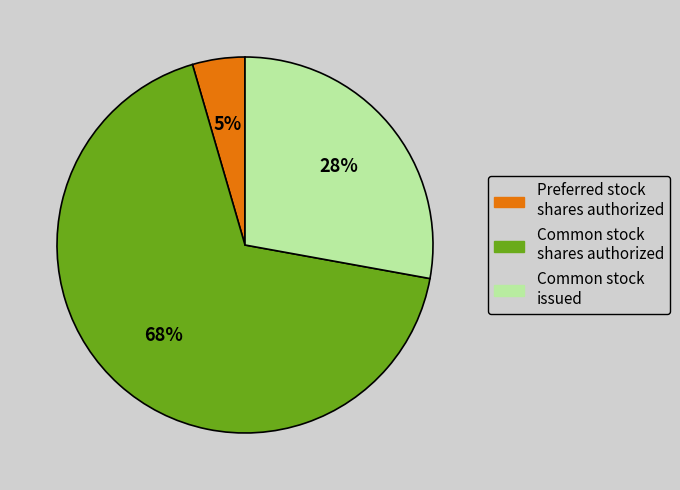

Between Common stock issued and Common stock shares authorized, which is larger?

Common stock shares authorized